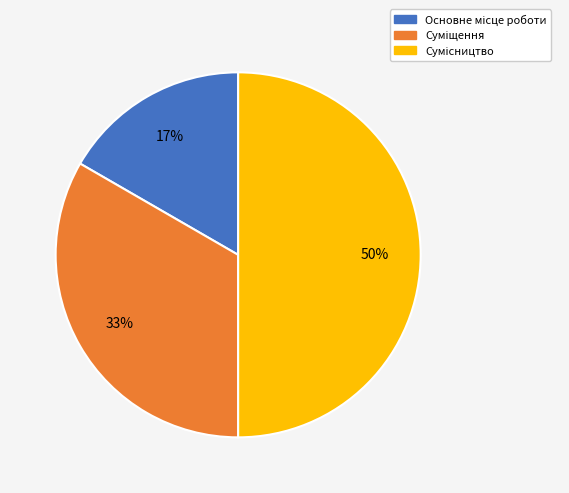

To the nearest percent, what is the difference between the largest and smallest slice percentages?

33%